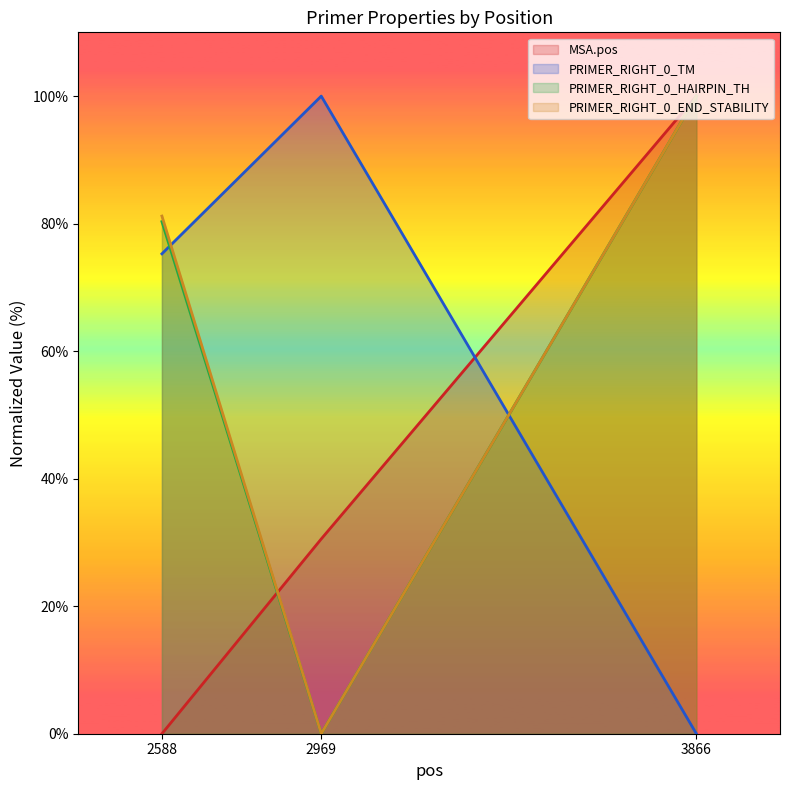

How many values in PRIMER_RIGHT_0_END_STABILITY are above zero?

2